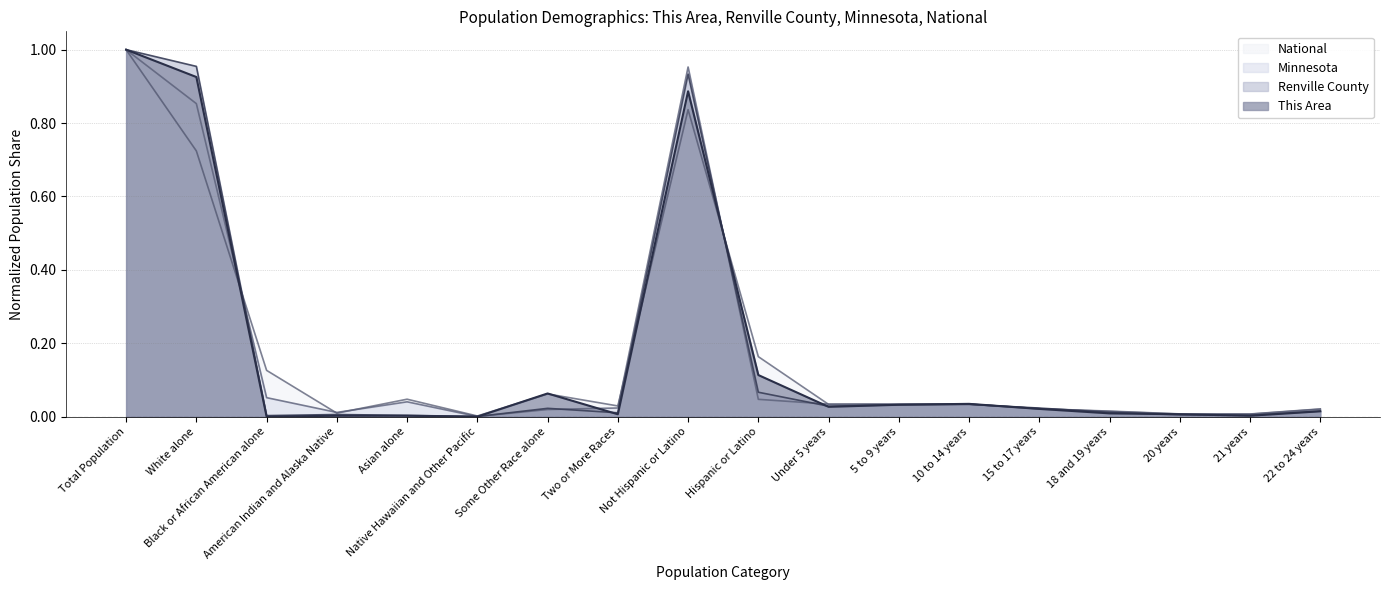

Reading left to right, transcribe all the data shown in this chart.

This Area: Total Population=1.0	White alone=0.9	Black or African American alone=0.0	American Indian and Alaska Native=0.0	Asian alone=0.0	Native Hawaiian and Other Pacific=0.0	Some Other Race alone=0.1	Two or More Races=0.0	Not Hispanic or Latino=0.9	Hispanic or Latino=0.1	Under 5 years=0.0	5 to 9 years=0.0	10 to 14 years=0.0	15 to 17 years=0.0	18 and 19 years=0.0	20 years=0.0	21 years=0.0	22 to 24 years=0.0
Renville County: Total Population=1.0	White alone=1.0	Black or African American alone=0.0	American Indian and Alaska Native=0.0	Asian alone=0.0	Native Hawaiian and Other Pacific=0.0	Some Other Race alone=0.0	Two or More Races=0.0	Not Hispanic or Latino=0.9	Hispanic or Latino=0.1	Under 5 years=0.0	5 to 9 years=0.0	10 to 14 years=0.0	15 to 17 years=0.0	18 and 19 years=0.0	20 years=0.0	21 years=0.0	22 to 24 years=0.0
Minnesota: Total Population=1.0	White alone=0.9	Black or African American alone=0.1	American Indian and Alaska Native=0.0	Asian alone=0.0	Native Hawaiian and Other Pacific=0.0	Some Other Race alone=0.0	Two or More Races=0.0	Not Hispanic or Latino=1.0	Hispanic or Latino=0.0	Under 5 years=0.0	5 to 9 years=0.0	10 to 14 years=0.0	15 to 17 years=0.0	18 and 19 years=0.0	20 years=0.0	21 years=0.0	22 to 24 years=0.0
National: Total Population=1.0	White alone=0.7	Black or African American alone=0.1	American Indian and Alaska Native=0.0	Asian alone=0.0	Native Hawaiian and Other Pacific=0.0	Some Other Race alone=0.1	Two or More Races=0.0	Not Hispanic or Latino=0.8	Hispanic or Latino=0.2	Under 5 years=0.0	5 to 9 years=0.0	10 to 14 years=0.0	15 to 17 years=0.0	18 and 19 years=0.0	20 years=0.0	21 years=0.0	22 to 24 years=0.0